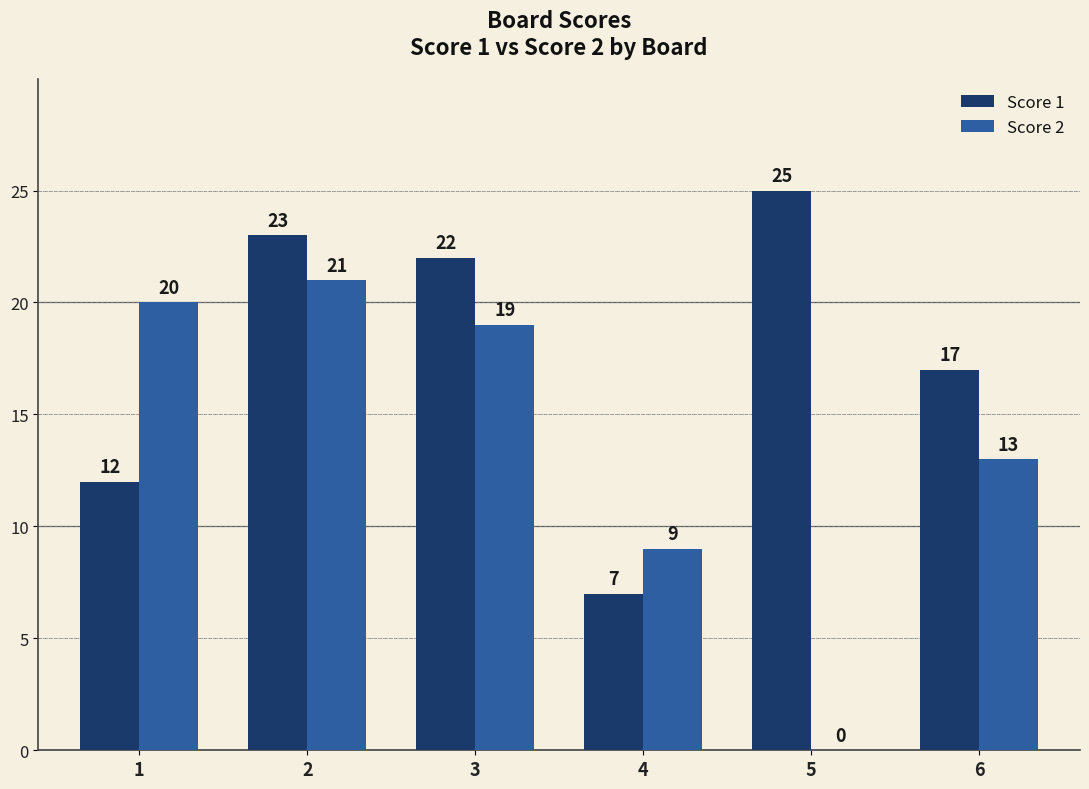

What are all the series names shown in the legend?

Score 1, Score 2